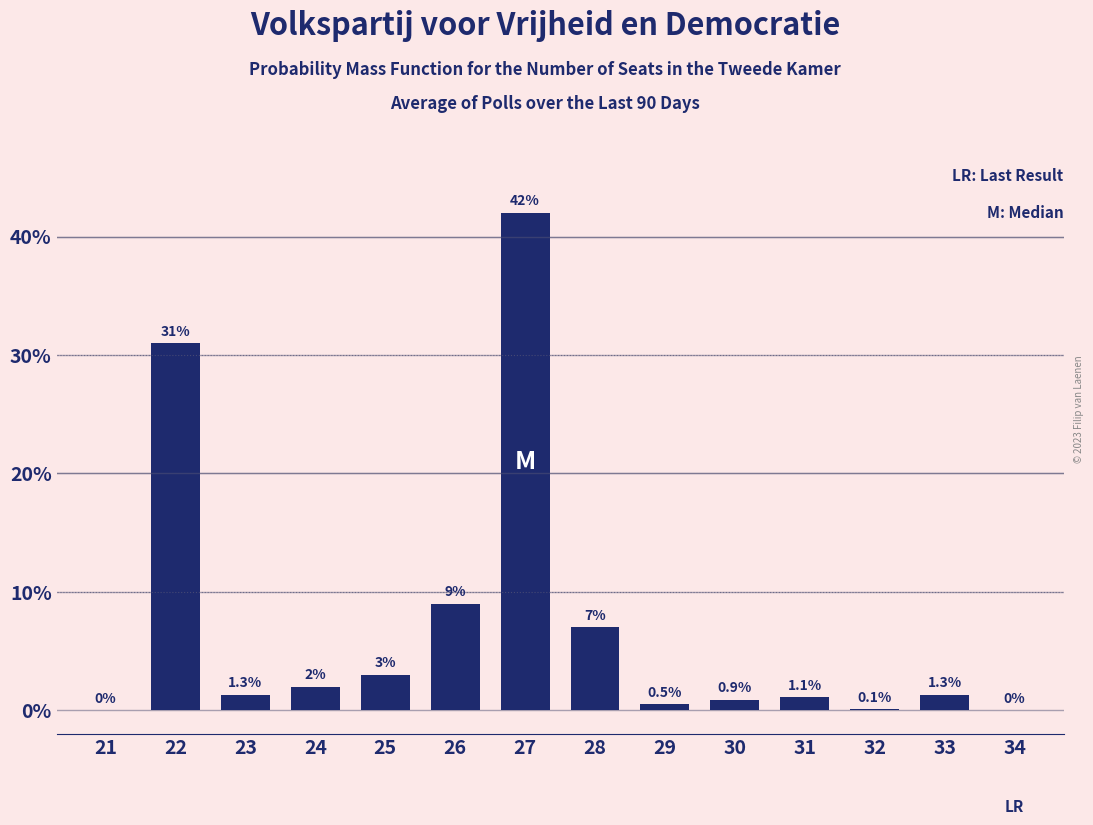

Reading left to right, transcribe all the data shown in this chart.

21=0.0	22=31.0	23=1.3	24=2.0	25=3.0	26=9.0	27=42.0	28=7.0	29=0.5	30=0.9	31=1.1	32=0.1	33=1.3	34=0.0